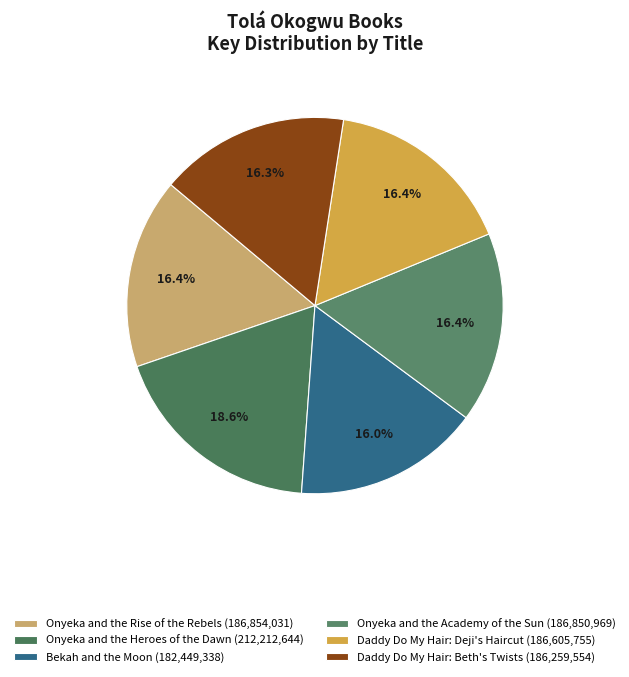

What portion of the pie excludes Onyeka and the Academy of the Sun?

83.6%